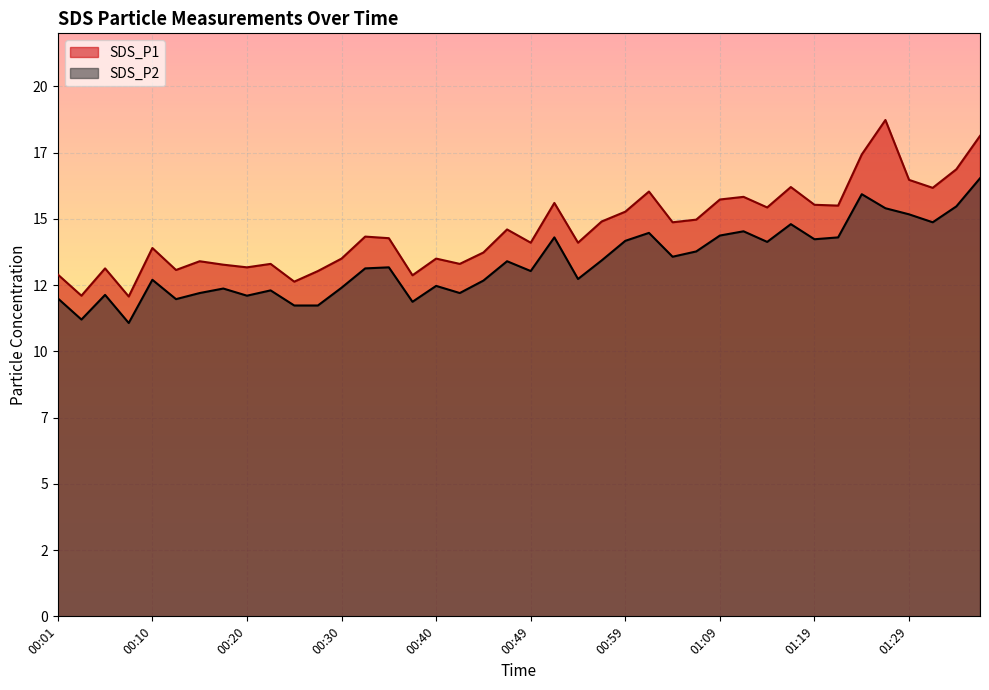

What are all the series names shown in the legend?

SDS_P1, SDS_P2